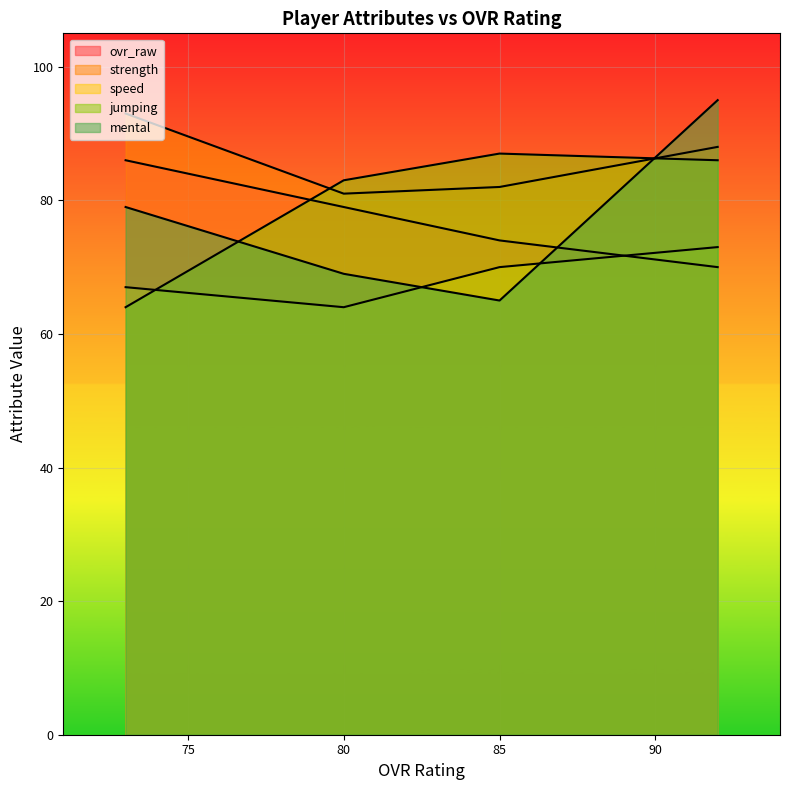

At how many categories does at least one series exceed 82?

4